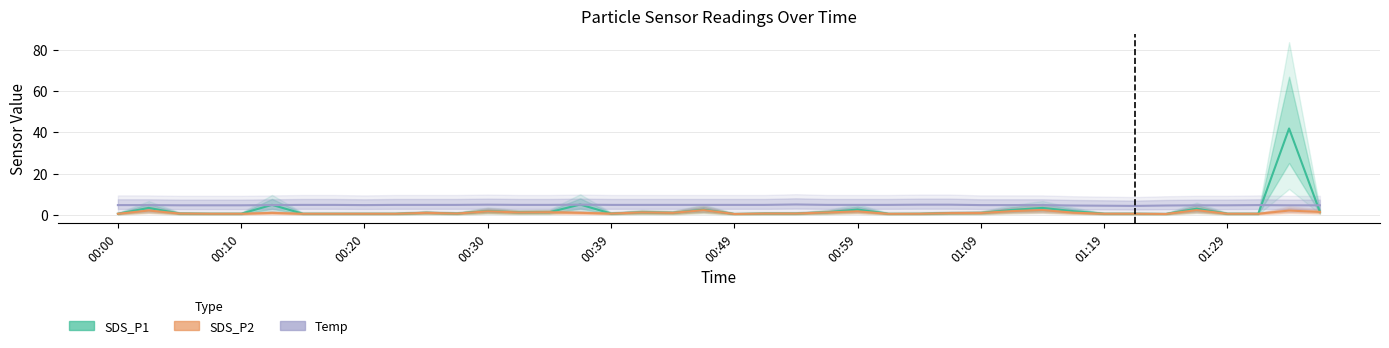

The value of Temp at 00:10 is 2.6. True or false?

False